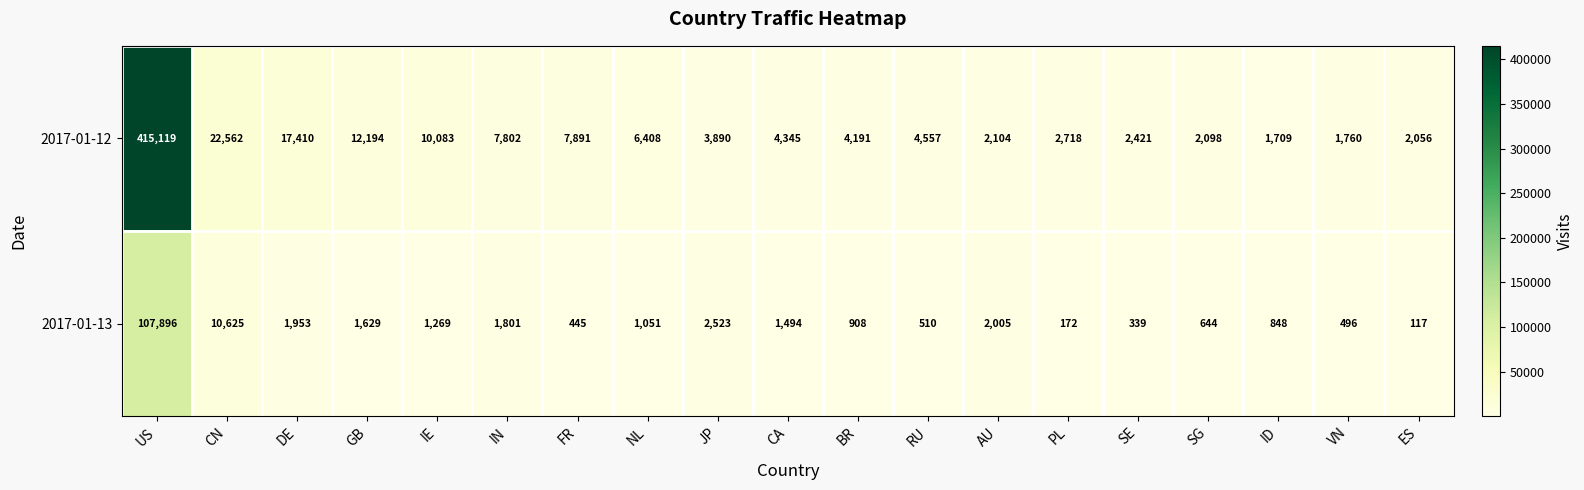

At which category is the sum across all series the highest?

US